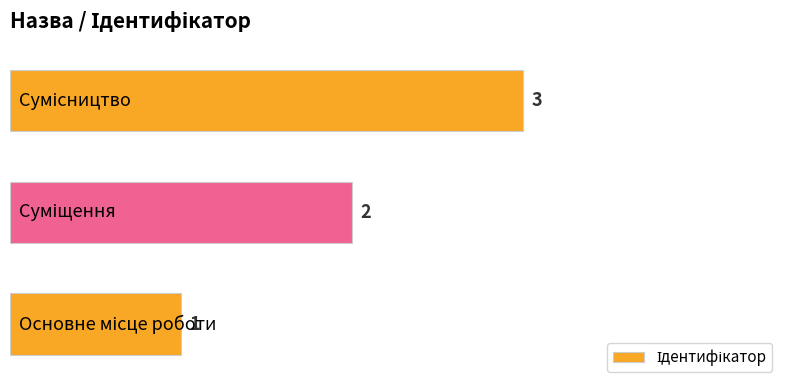

Count the values in the range 1 to 3.

3